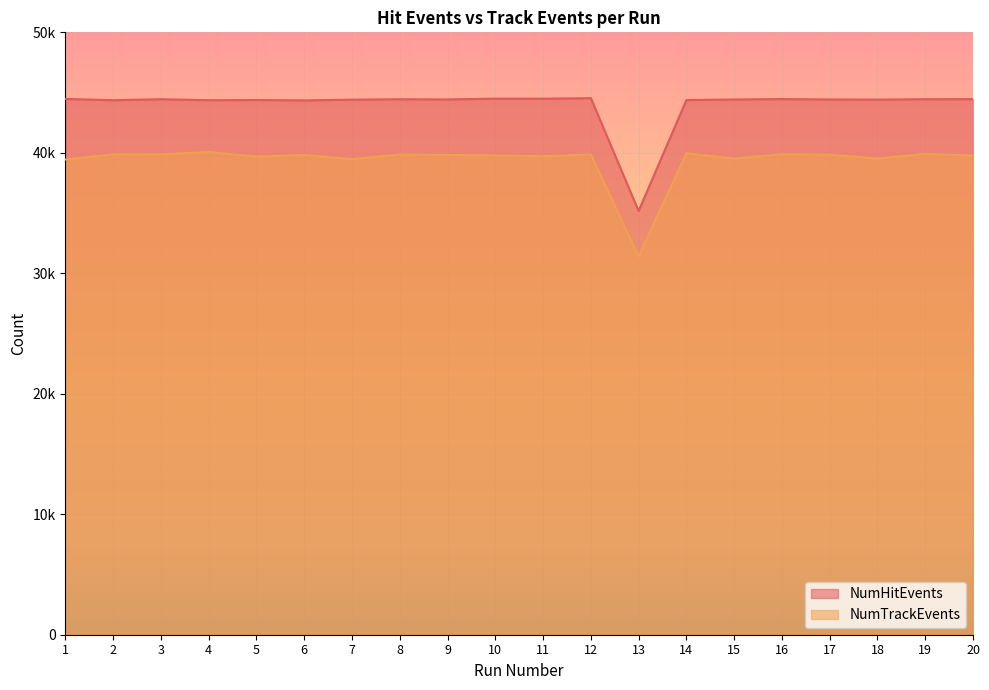

What are all the series names shown in the legend?

NumHitEvents, NumTrackEvents